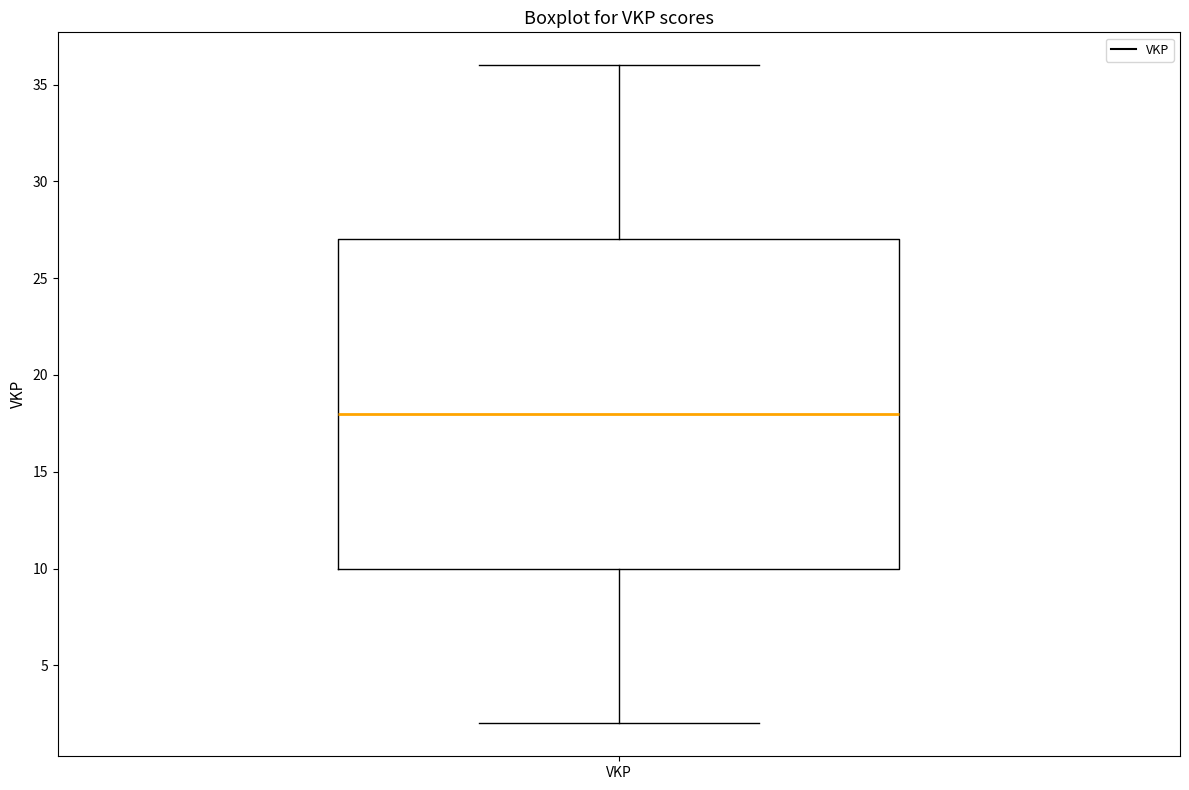

Where is the lower edge of the box for VKP on the y-axis? The values are not printed on the chart, so give them approximately, as read against the axis.

10